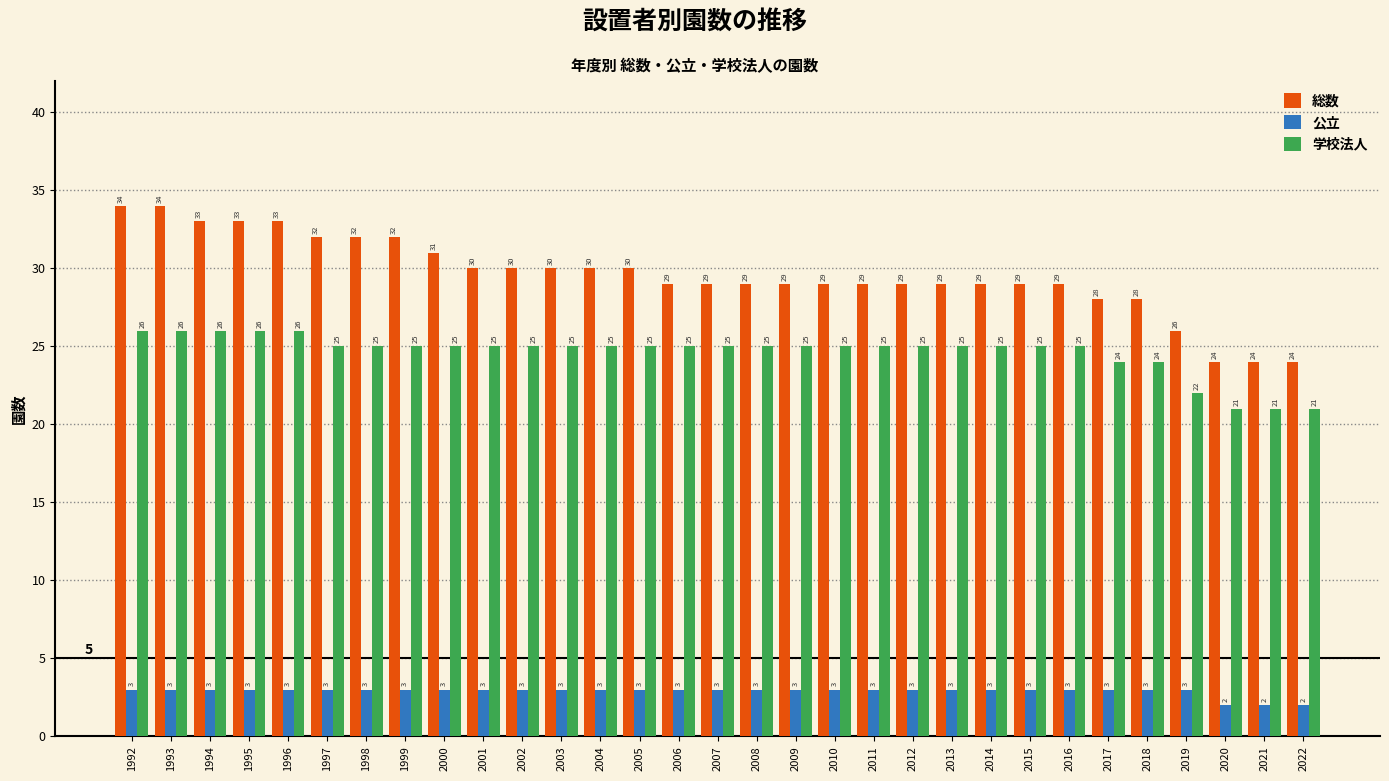

Reading left to right, list all the values displayed in this chart.

総数: 34	34	33	33	33	32	32	32	31	30	30	30	30	30	29	29	29	29	29	29	29	29	29	29	29	28	28	26	24	24	24
公立: 3	3	3	3	3	3	3	3	3	3	3	3	3	3	3	3	3	3	3	3	3	3	3	3	3	3	3	3	2	2	2
学校法人: 26	26	26	26	26	25	25	25	25	25	25	25	25	25	25	25	25	25	25	25	25	25	25	25	25	24	24	22	21	21	21